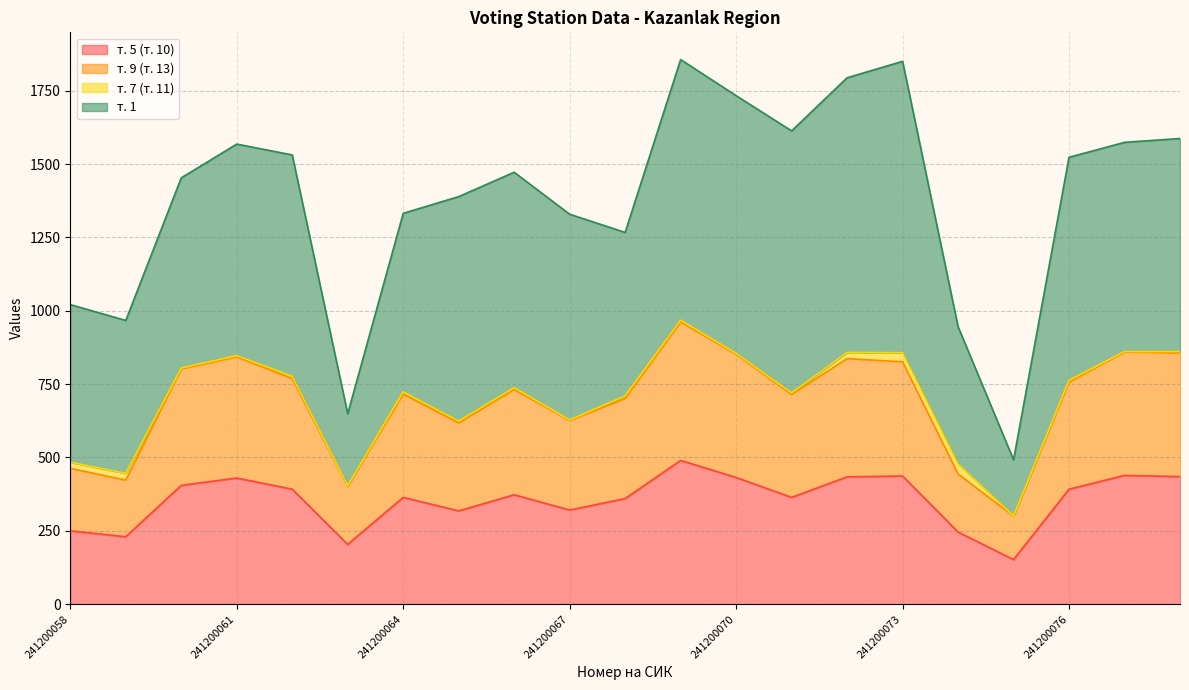

What is the minimum value for т. 5 (т. 10)?

152